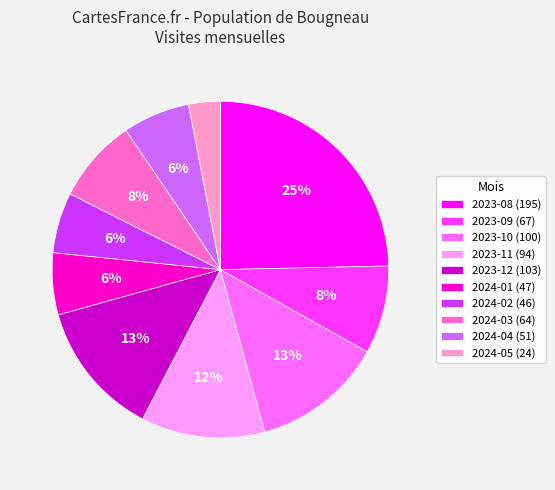

Count the number of slices in the pie.

10